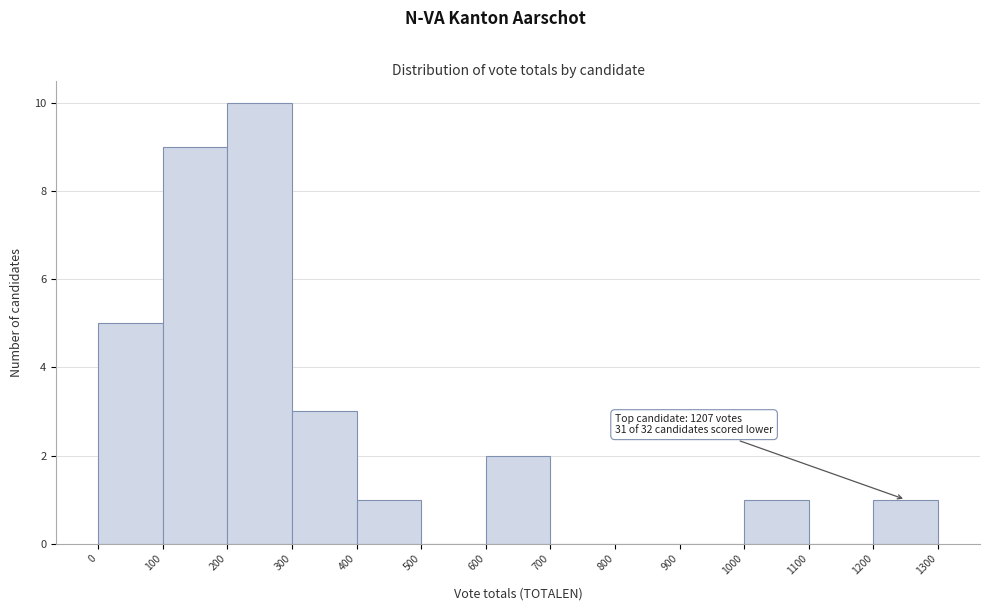

Over which range of the x-axis is the bar tallest?

200 to 300